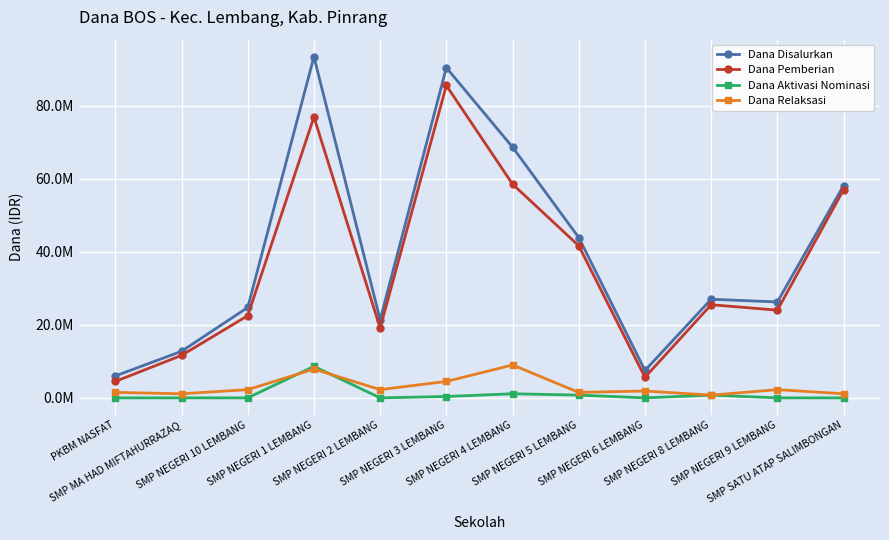

Reading left to right, list all the values displayed in this chart.

Dana Disalurkan: 6000000	12750000	24750000	93375000	21375000	90375000	68625000	43875000	7500000	27000000	26250000	58125000
Dana Pemberian: 4500000	11625000	22500000	76875000	19125000	85500000	58500000	41625000	5625000	25500000	24000000	57000000
Dana Aktivasi Nominasi: 0	0	0	8625000	0	375000	1125000	750000	0	750000	0	0
Dana Relaksasi: 1500000	1125000	2250000	7875000	2250000	4500000	9000000	1500000	1875000	750000	2250000	1125000